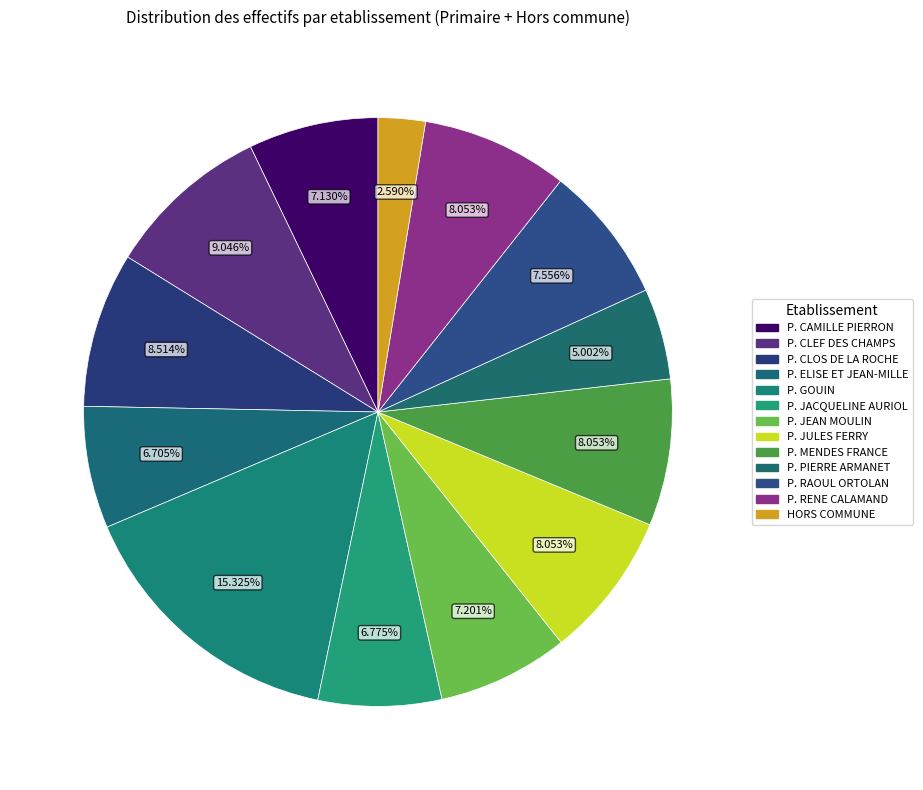

To the nearest percent, what is the average slice percentage?

8%